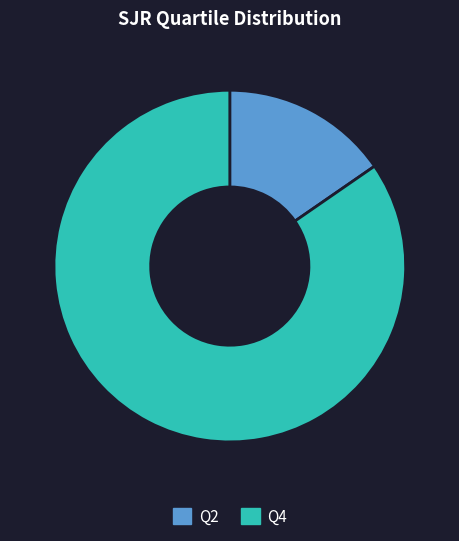

Which slice represents more than half of the pie?

Q4